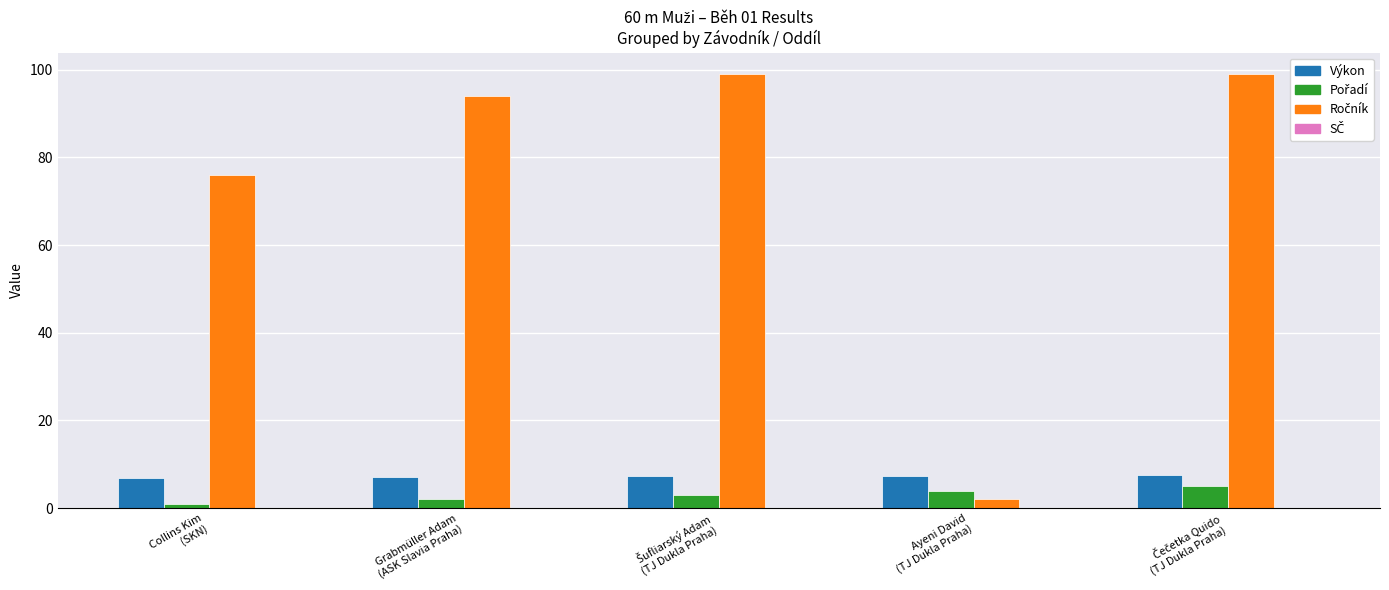

What is the sum of all Výkon values?

36.0